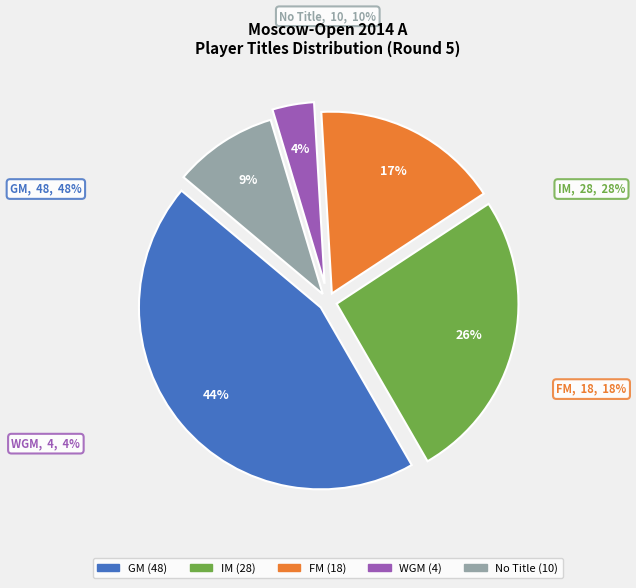

The GM slice represents 44% of the pie. True or false?

True